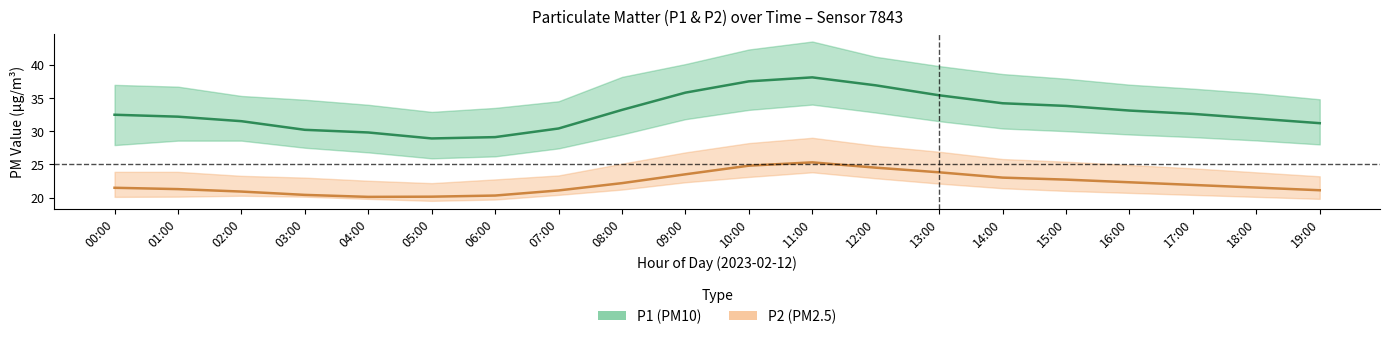

What position from the left is 12:00?

13